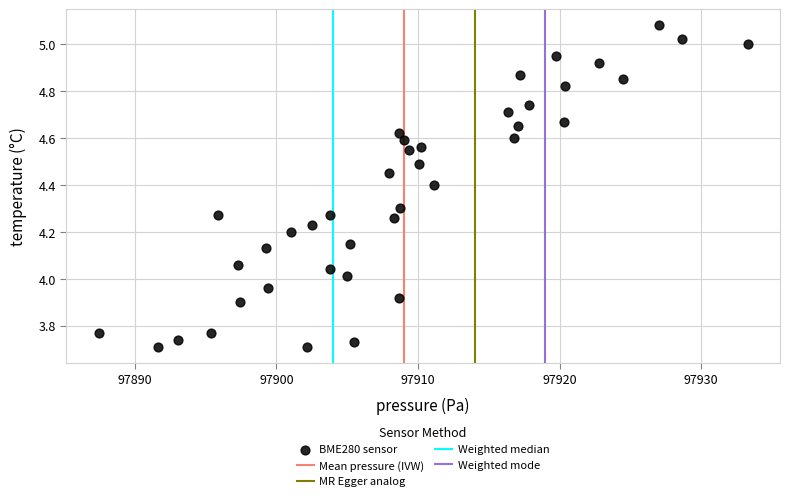

What is the range of Y values (max minus min)?

1.4